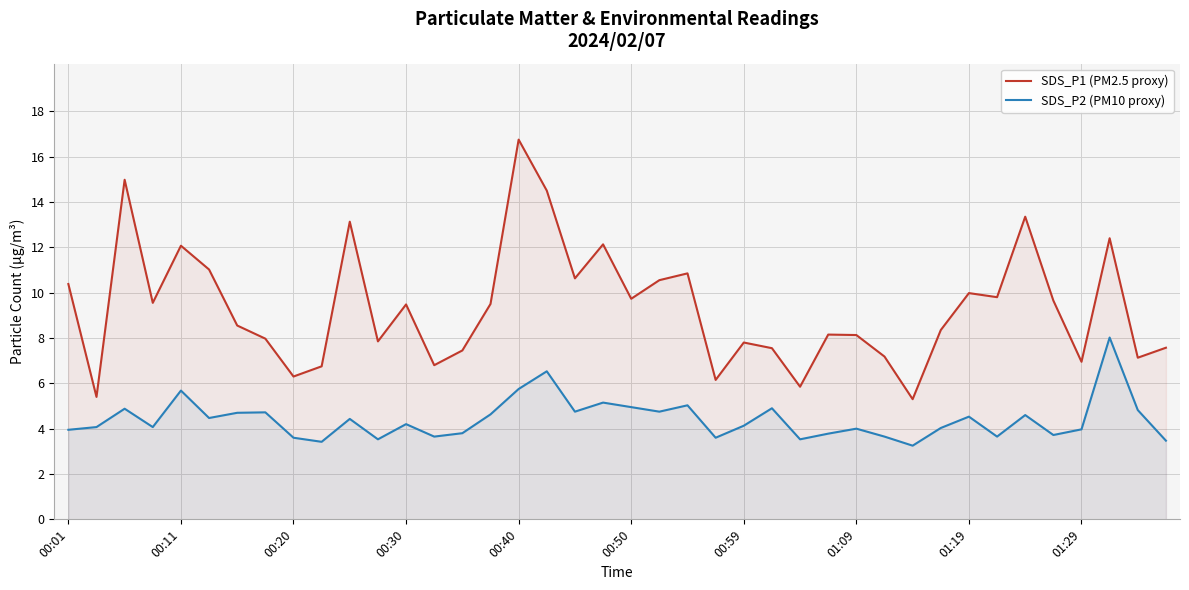

List the series in order of their overall mean, lowest first.

SDS_P2 (PM10 proxy), SDS_P1 (PM2.5 proxy)